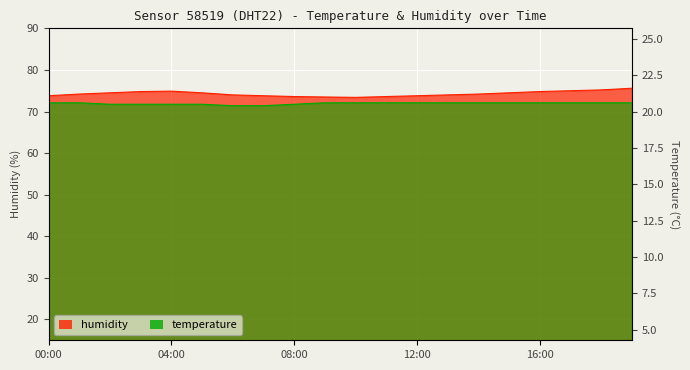

What is the average value of the temperature series?

71.9